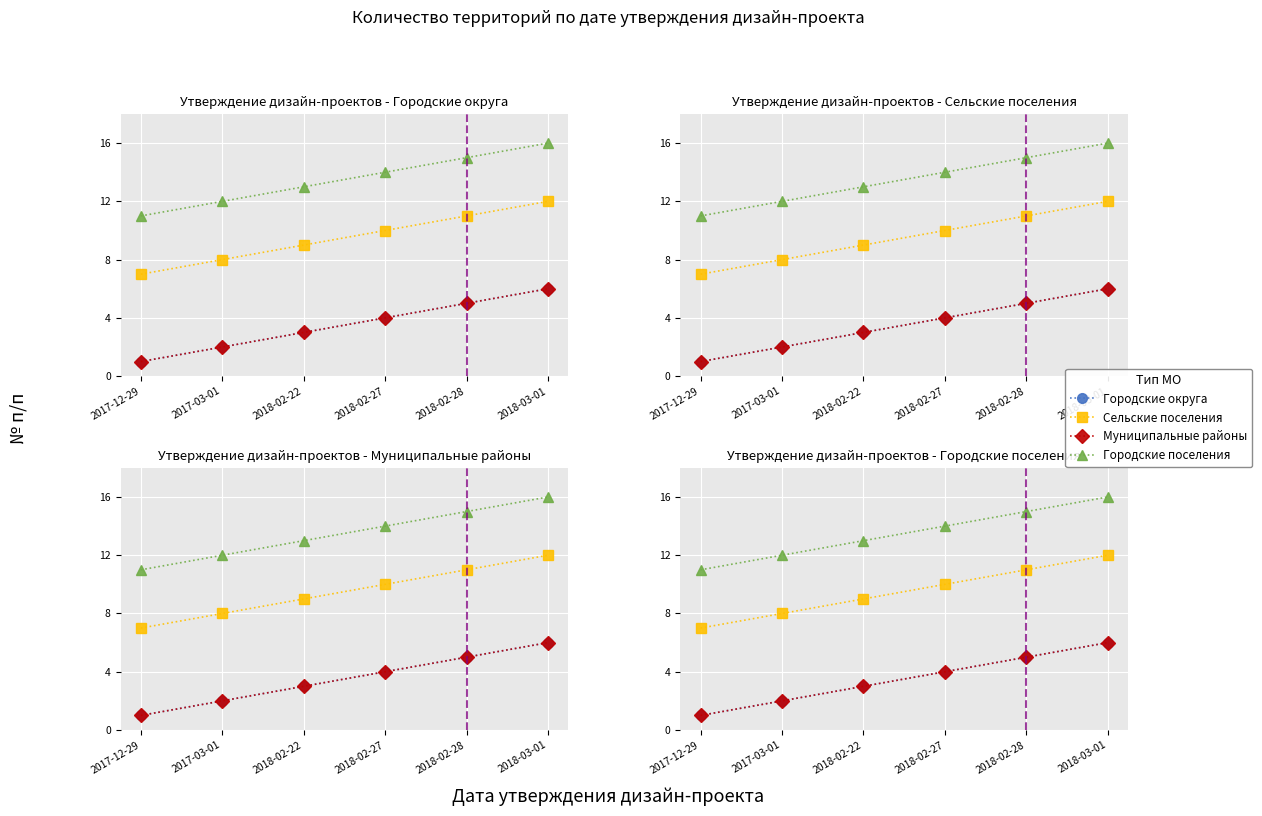

At which category does the chart reach its minimum across all series?

2017-12-29